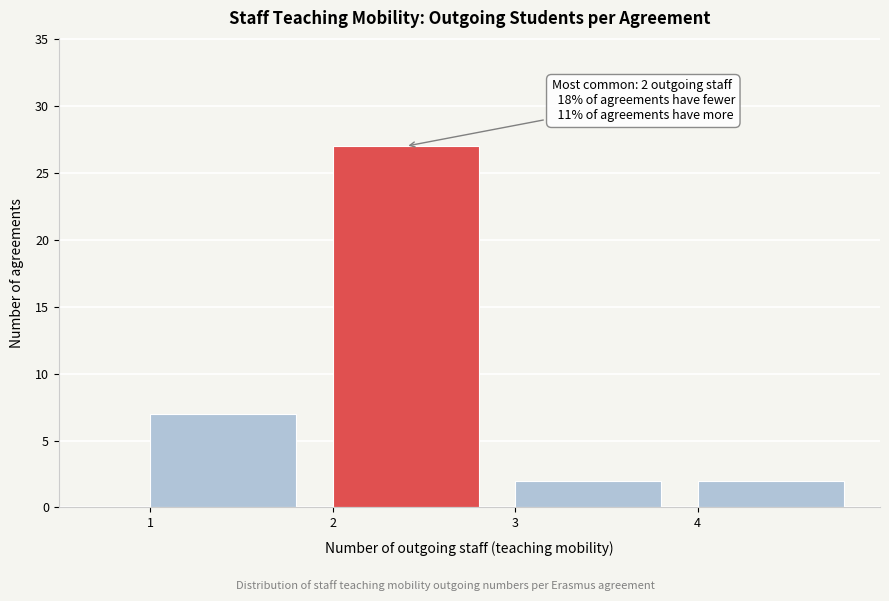

Which range on the x-axis has the tallest bar?

2 to 3